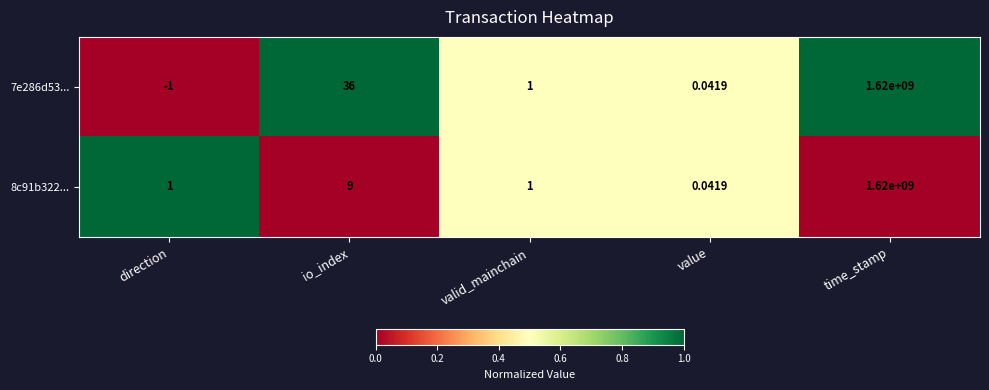

Rank the categories by 7e286d53... value from lowest to highest.

direction, value, valid_mainchain, io_index, time_stamp